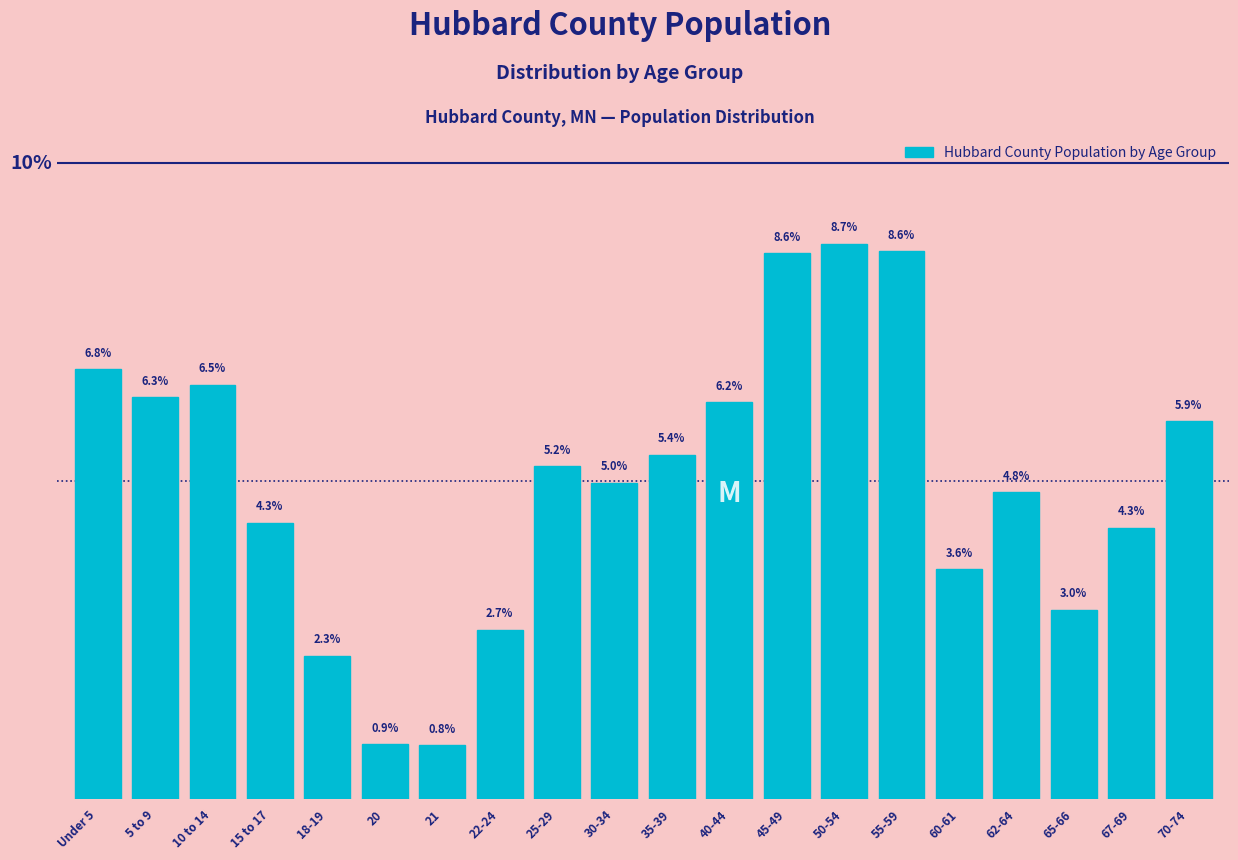

What is the label of the 13th bar from the left?

45-49